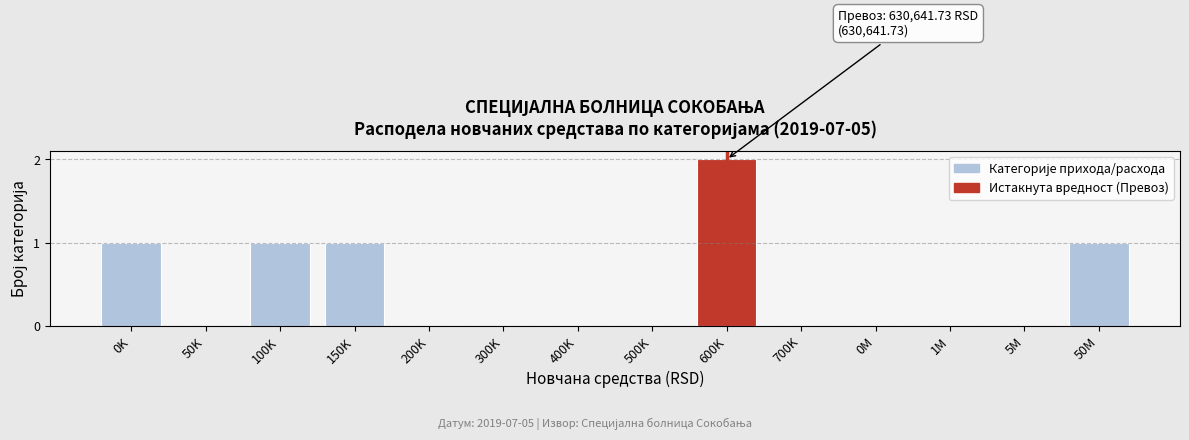

Reading left to right, list all the values displayed in this chart.

0K=1	50K=0	100K=1	150K=1	200K=0	300K=0	400K=0	500K=0	600K=2	700K=0	0M=0	1M=0	5M=0	50M=1